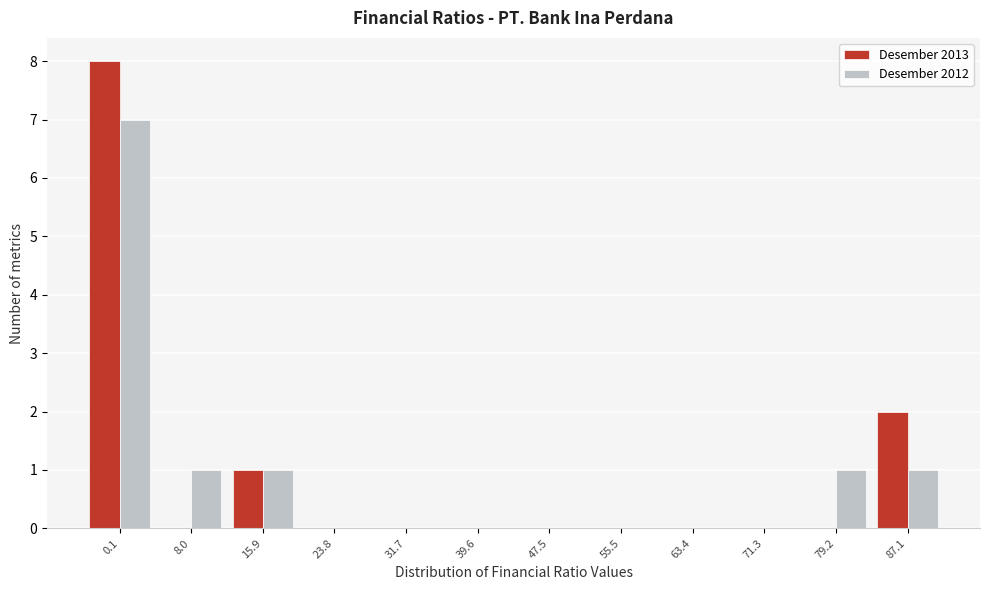

Reading left to right, transcribe all the data shown in this chart.

Desember 2013: 0.1=8	8.0=0	15.9=1	23.8=0	31.7=0	39.6=0	47.5=0	55.5=0	63.4=0	71.3=0	79.2=0	87.1=2
Desember 2012: 0.1=7	8.0=1	15.9=1	23.8=0	31.7=0	39.6=0	47.5=0	55.5=0	63.4=0	71.3=0	79.2=1	87.1=1